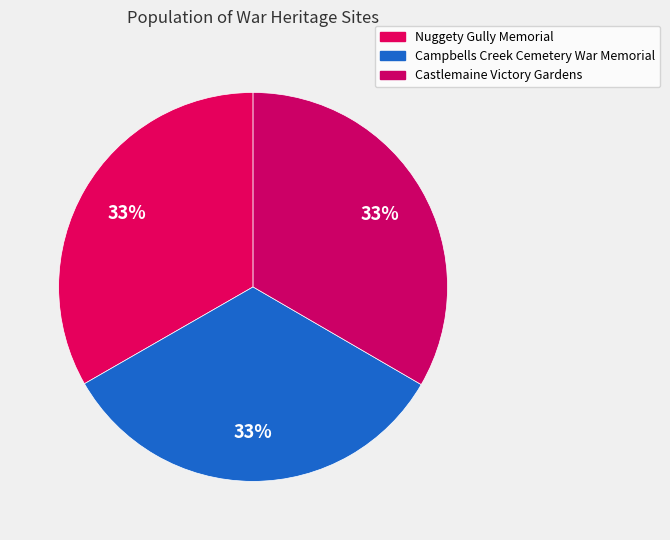

How many slices are in this pie chart?

3